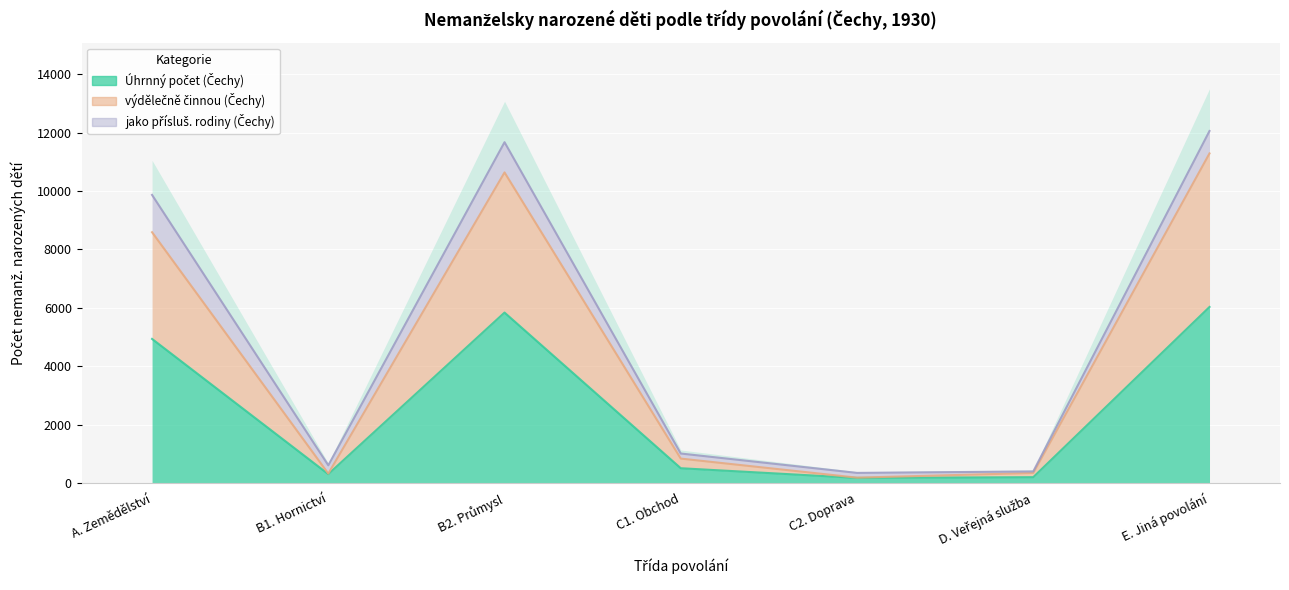

What is the difference between the maximum and minimum values in the výdělečně činnou (Čechy) series?

11110